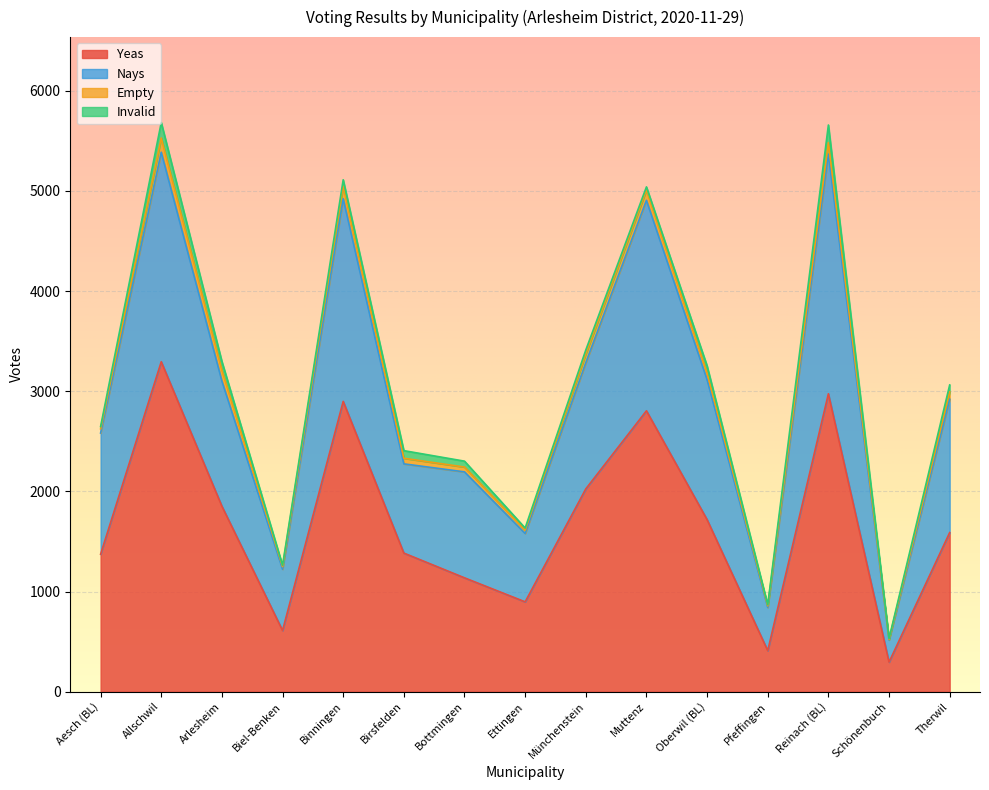

At which label does Yeas reach its peak?

Allschwil